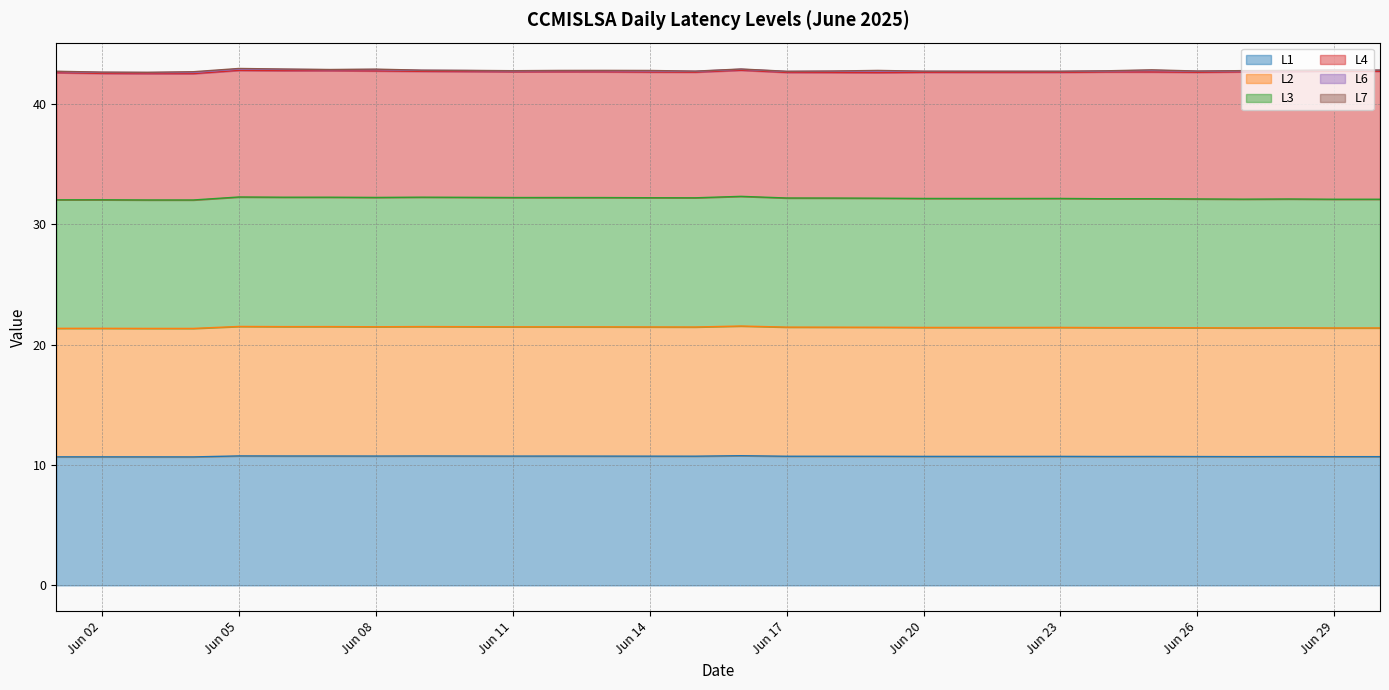

The value of L1 at 2025-06-06 is 10.7. True or false?

True